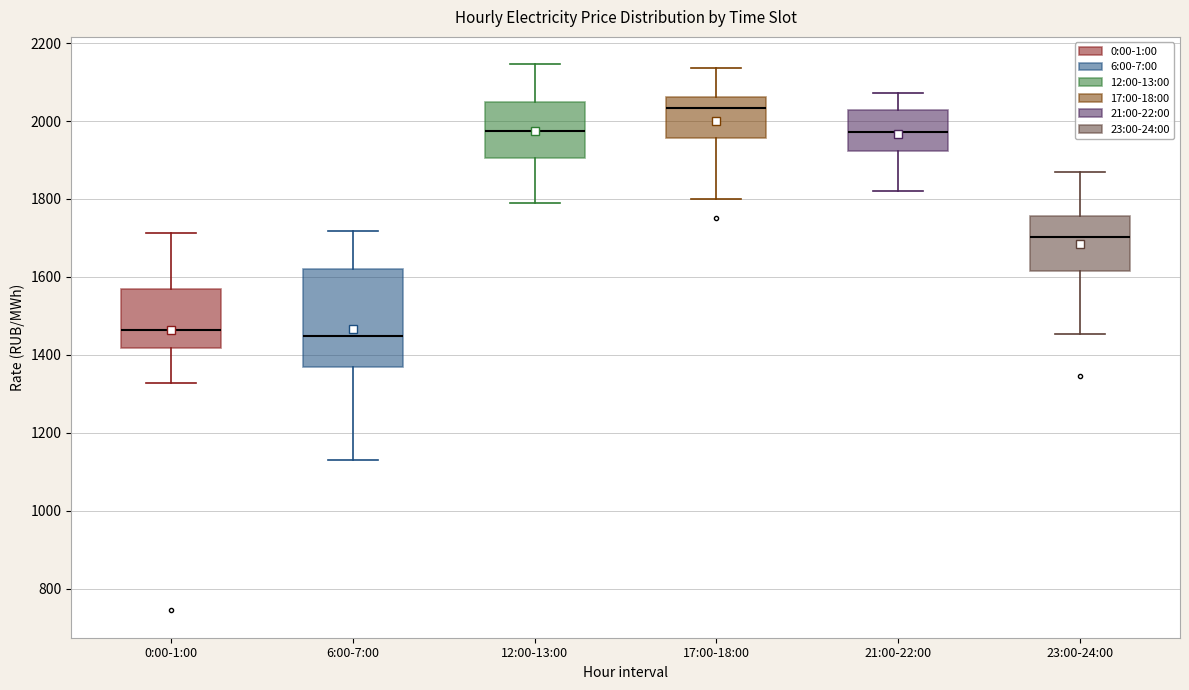

Which box has the highest median line?

17:00-18:00